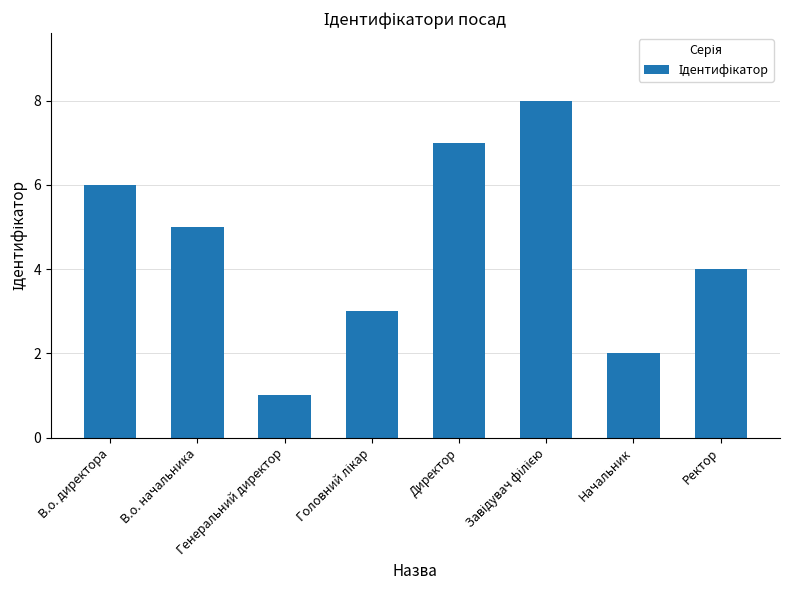

What is the difference between the maximum and minimum values?

7